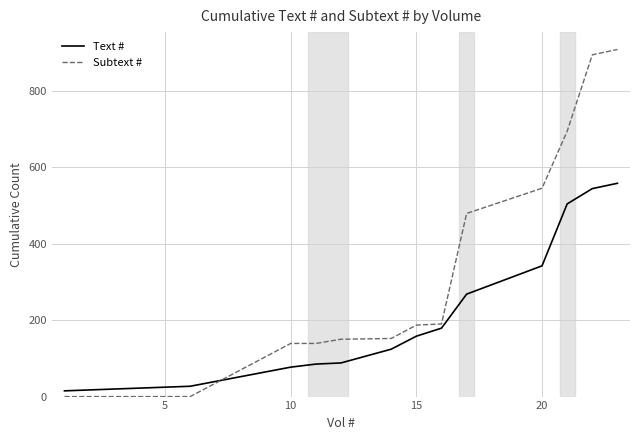

True or false: Text # and Subtext # intersect in this chart.

True